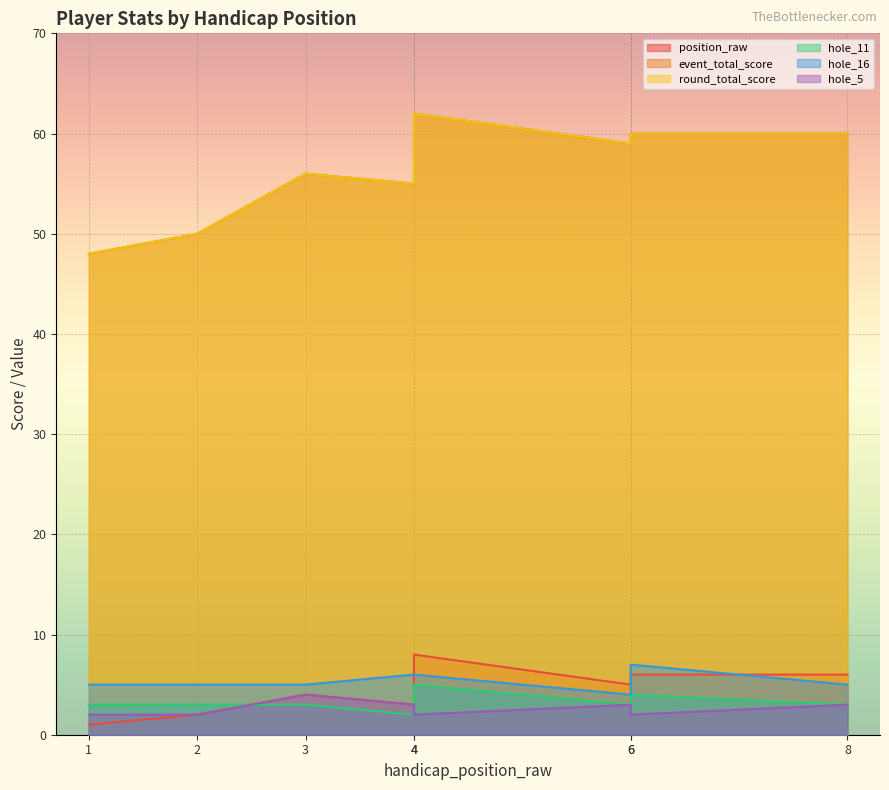

How many lines are shown in the chart?

6